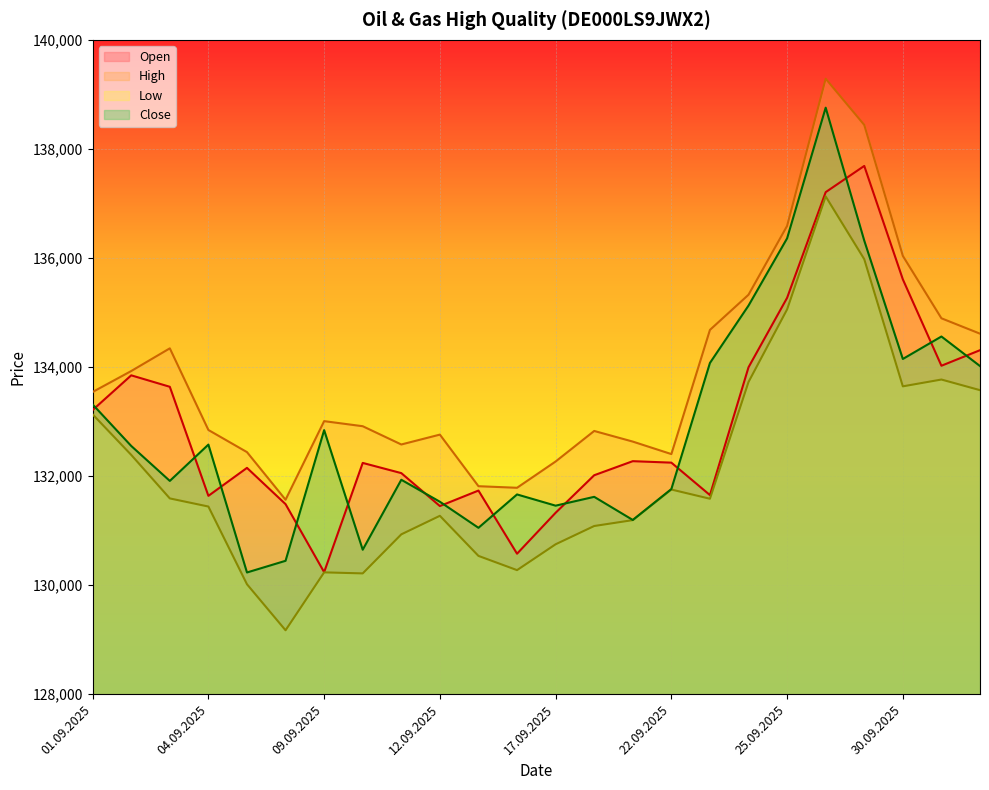

The Close series shows 132553 at 02.09.2025. True or false?

True